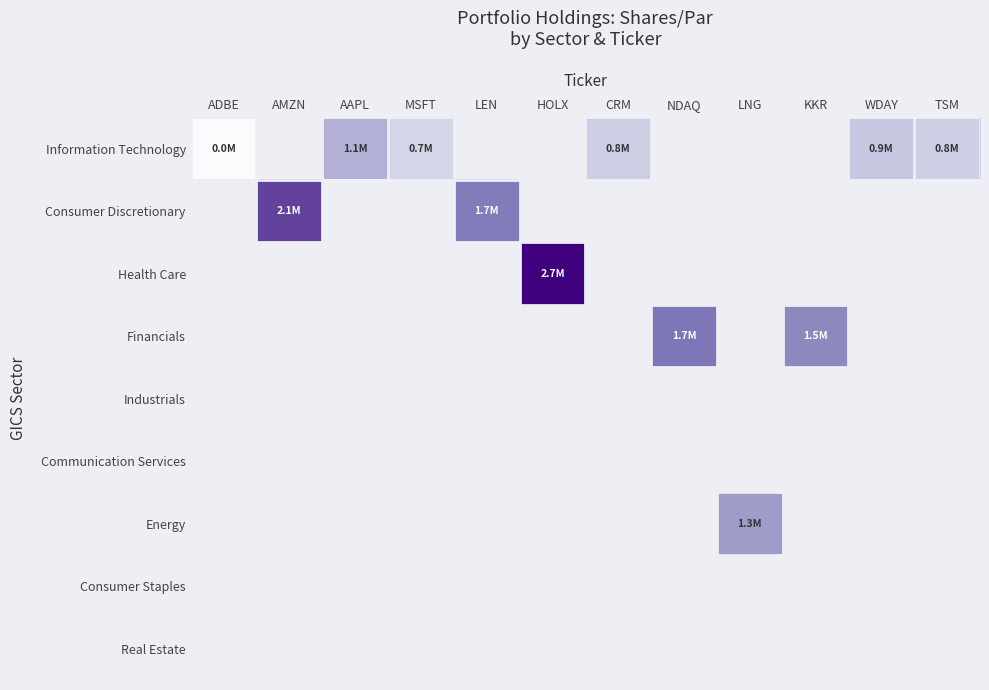

Rank the series at MSFT from highest to lowest value.

Information Technology, Consumer Discretionary, Health Care, Financials, Industrials, Communication Services, Energy, Consumer Staples, Real Estate